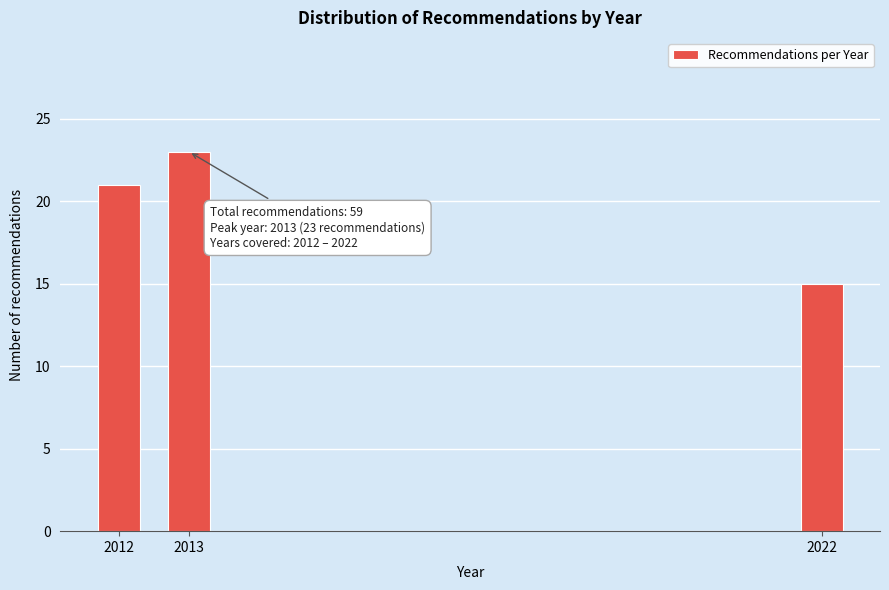

Reading right to left, list all the values displayed in this chart.

15	23	21